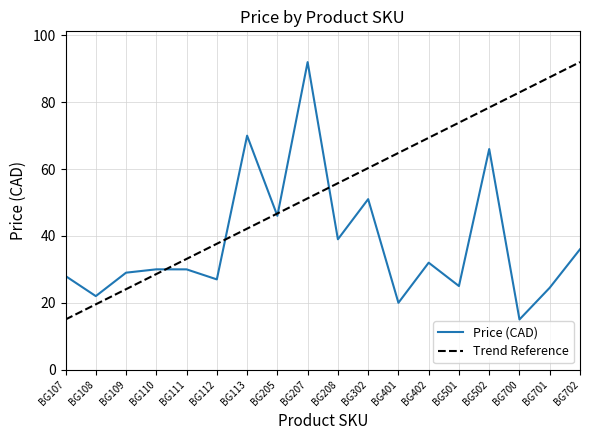

What is the sum of the values at BG402 and BG205?

78.0